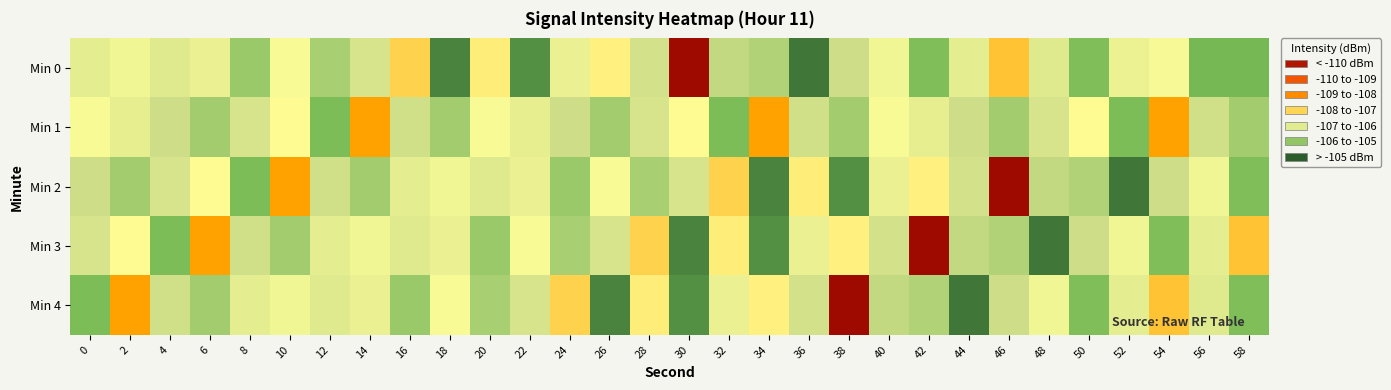

At how many categories does at least one series exceed -109?

30